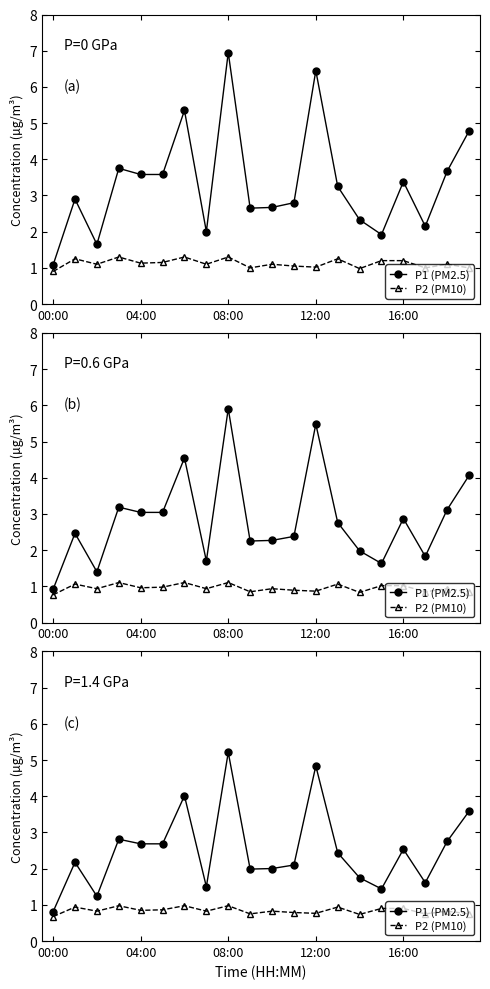

Which category has the highest value across all series?

08:00